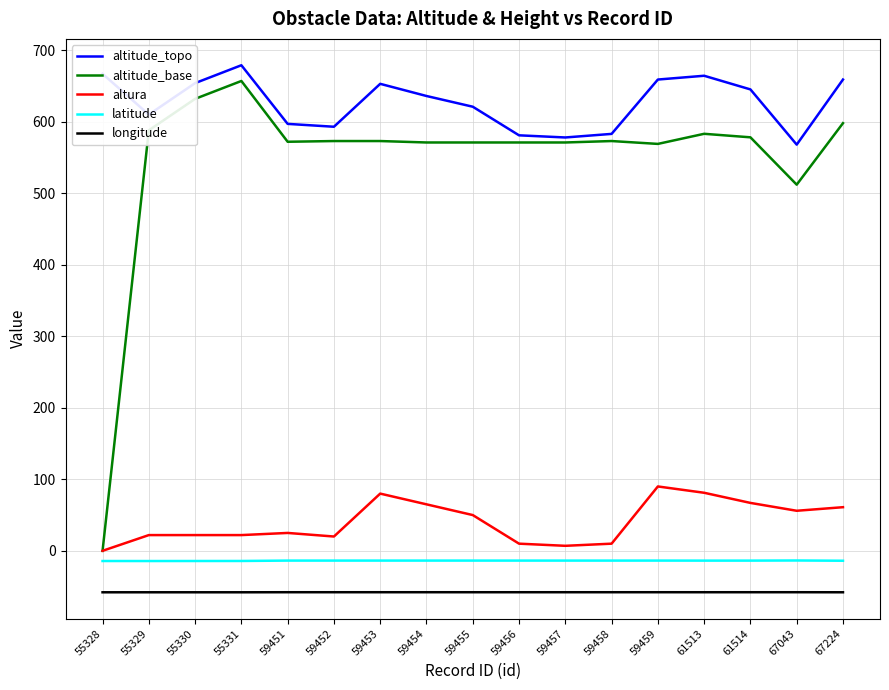

What is the smallest value displayed?

-58.0